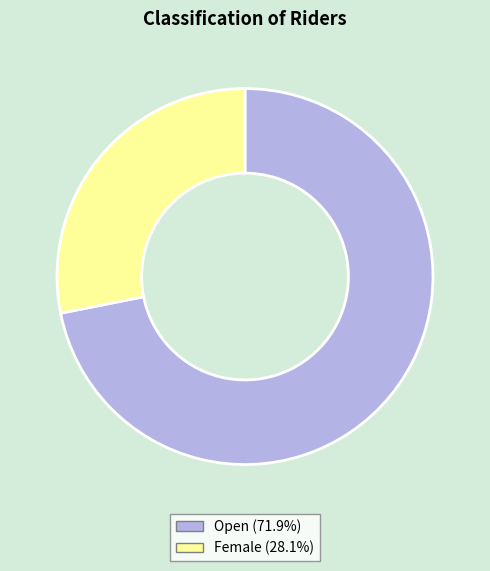

Rank the categories by value from highest to lowest.

Open, Female